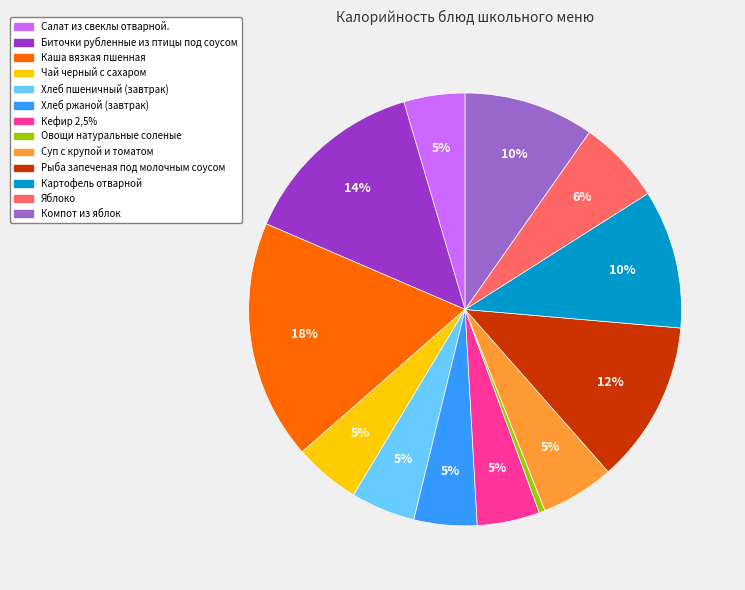

To the nearest percent, what portion does Хлеб пшеничный (завтрак) represent?

5%